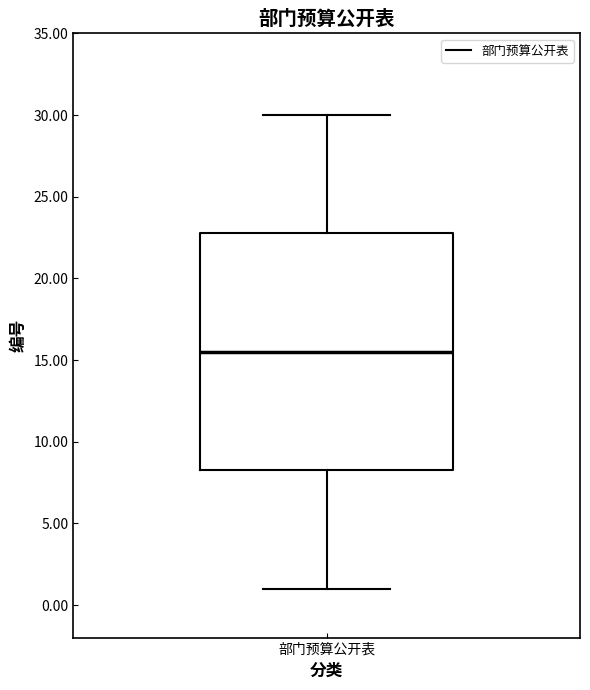

Read this box plot against the y-axis: the position of the median line, the range covered by the box, and the ends of both whiskers. The values are not printed on the chart, so give them approximately, as read against the axis.

median 15.5, box 8.5 to 23.0, whiskers 1.0 to 30.0